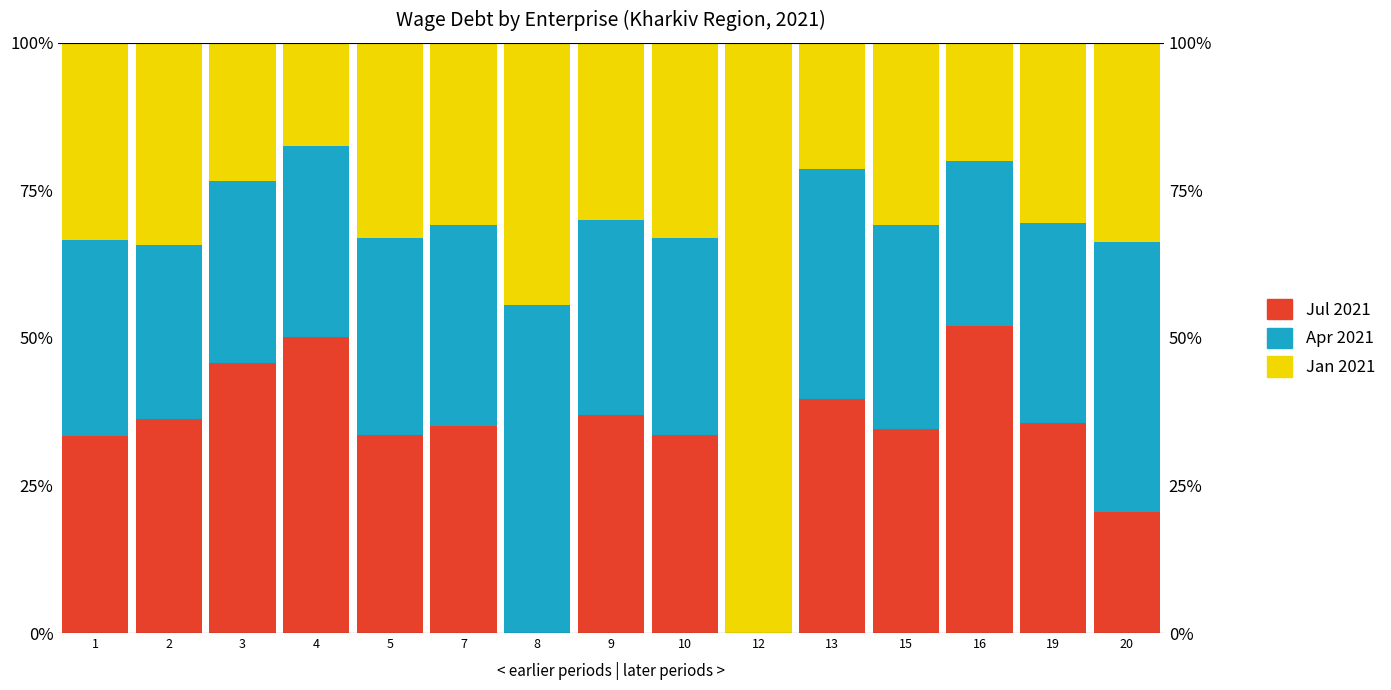

How many bars are there in total?

45